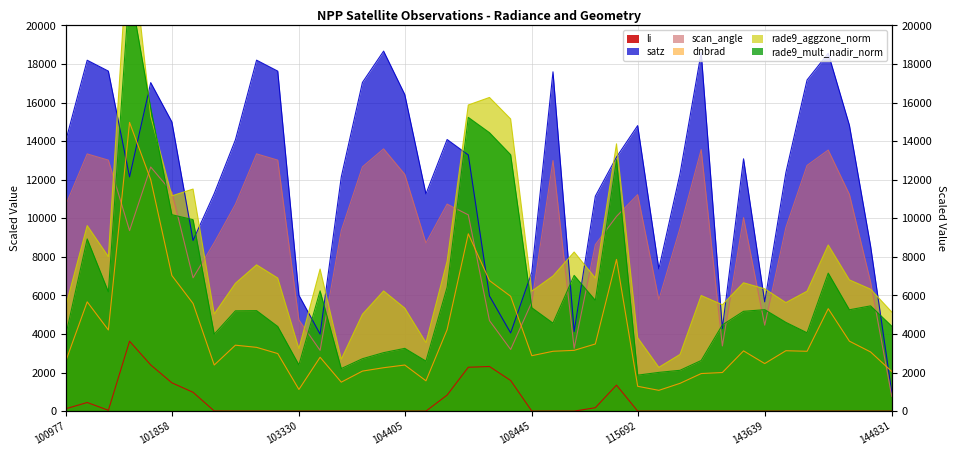

What is the average value of the li series?

440.6